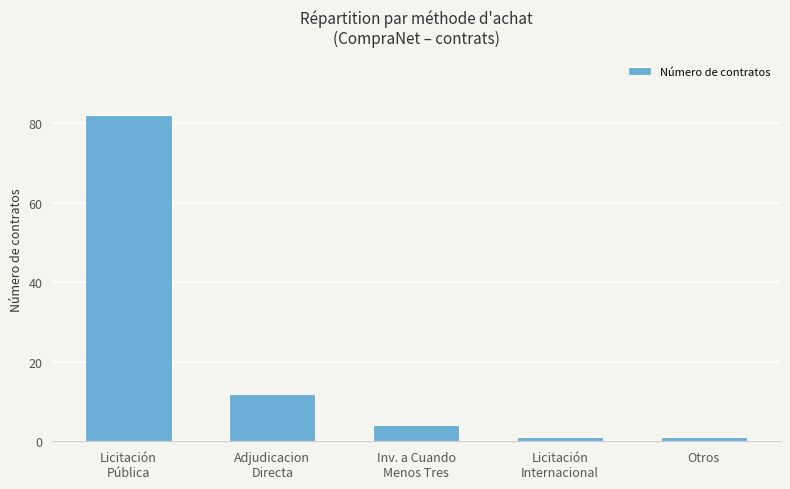

Which label corresponds to the largest value in the chart?

Licitación
Pública